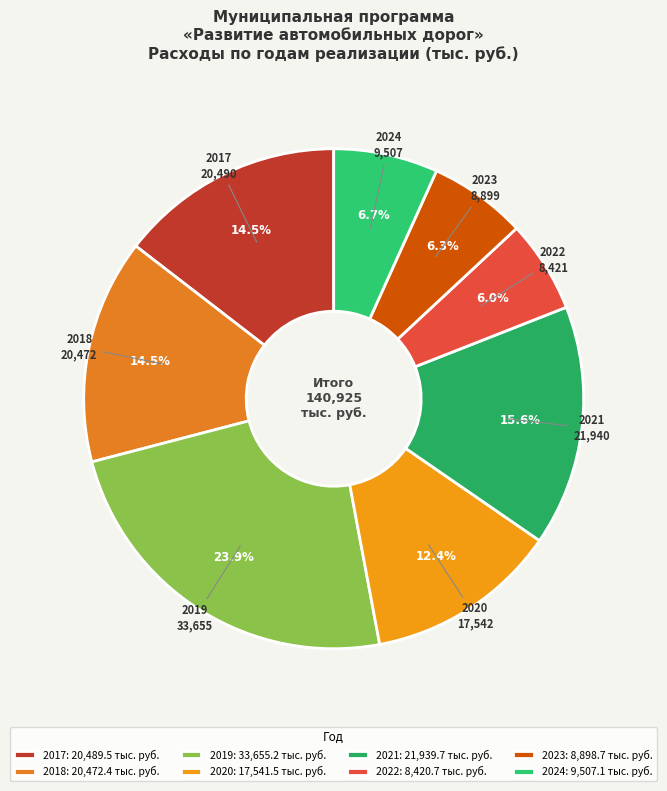

Count the number of slices in the pie.

8